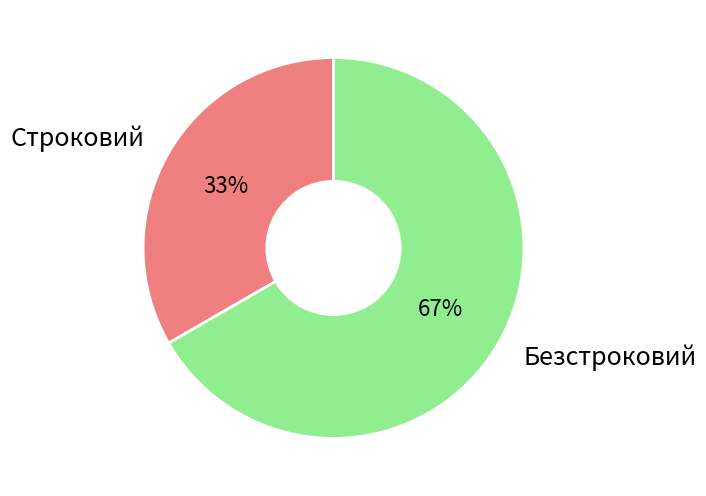

Is there a majority slice in this chart?

Yes